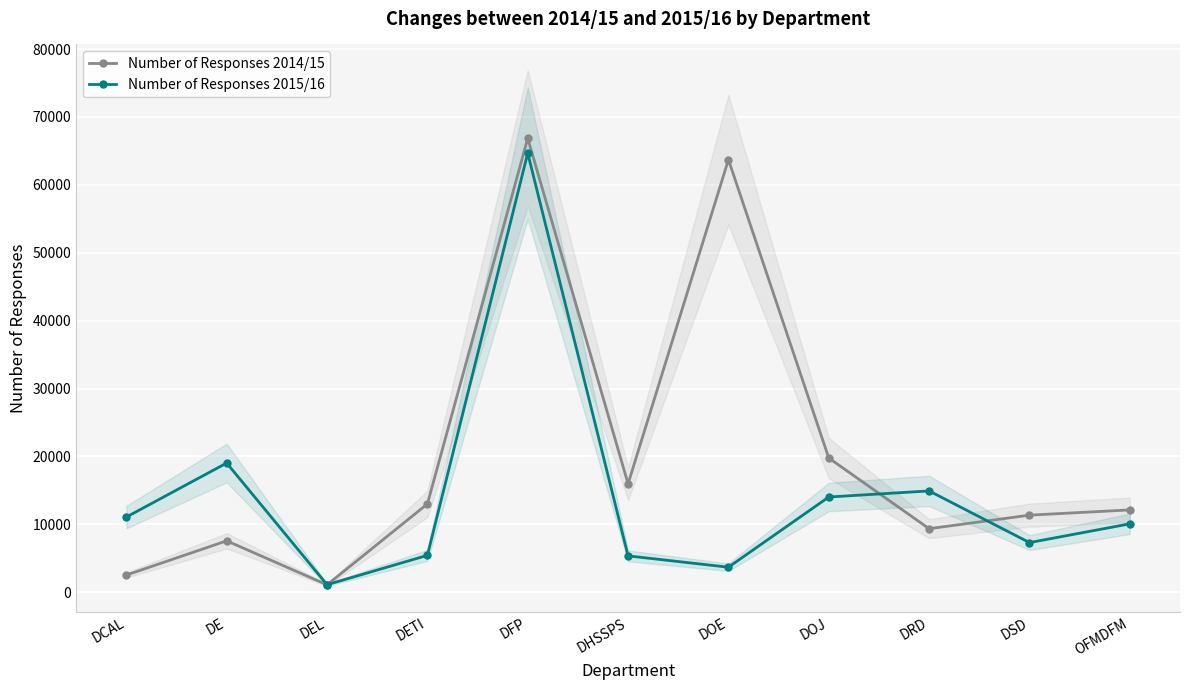

At which label does Number of Responses 2015/16 reach its peak?

DFP